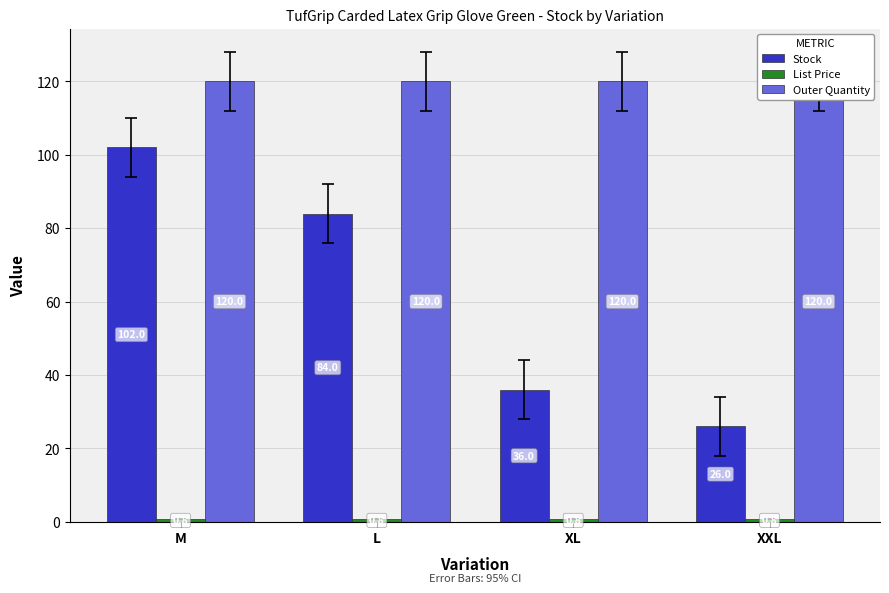

What is the maximum value shown in the chart?

120.0